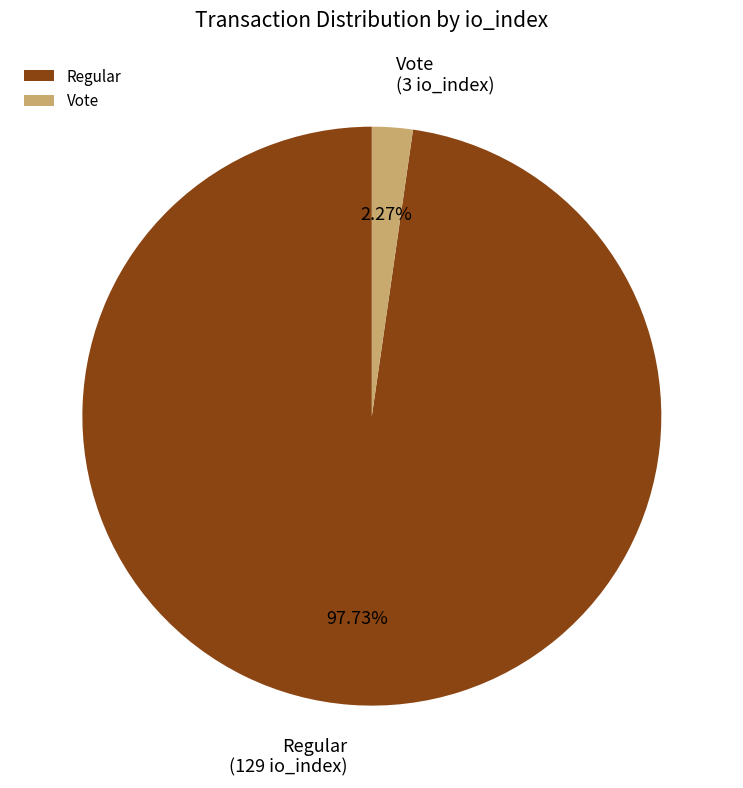

Which has a higher value, Regular or Vote?

Regular